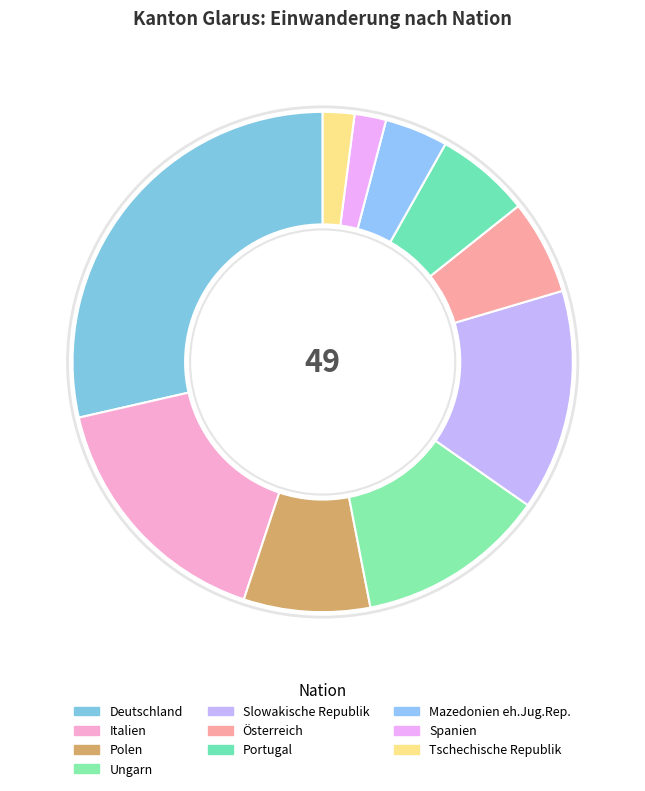

Approximately how many times larger is the value at Portugal compared to Italien?

0.4